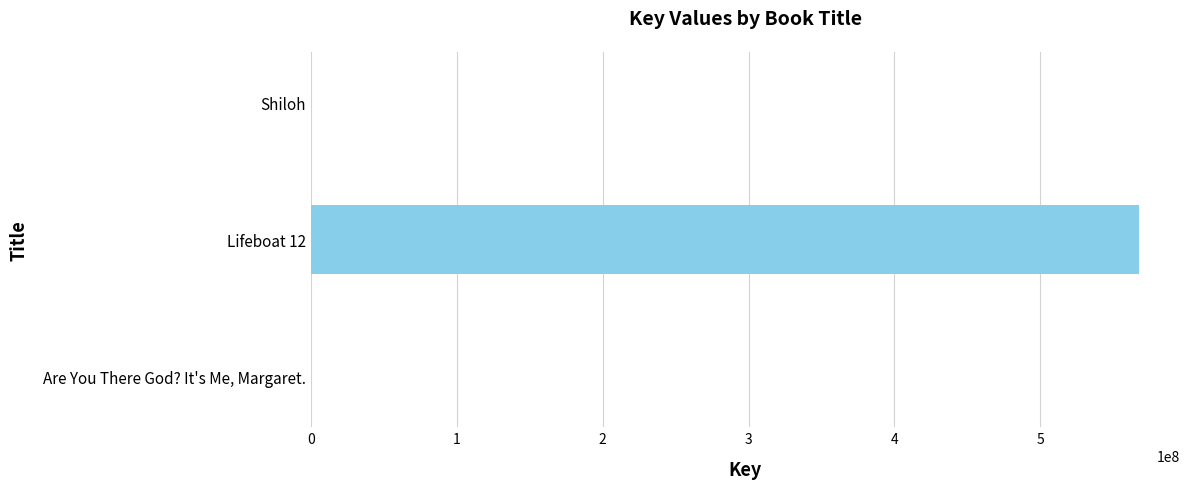

What is the greatest value displayed?

567301969